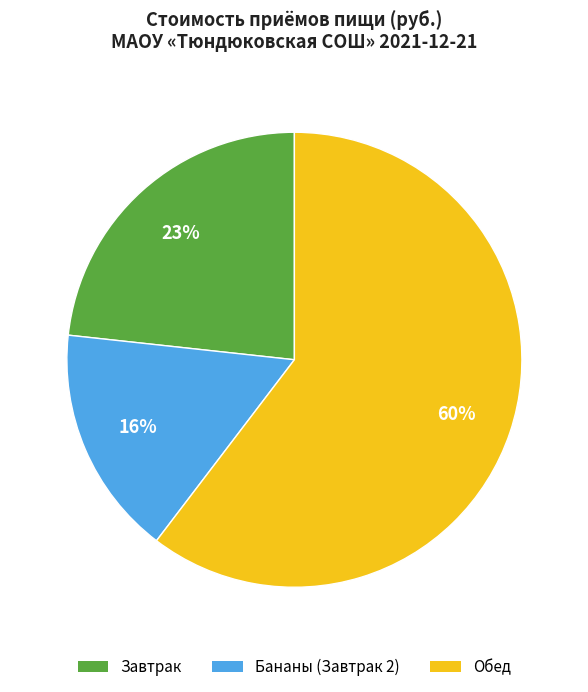

How many segments does this pie chart have?

3